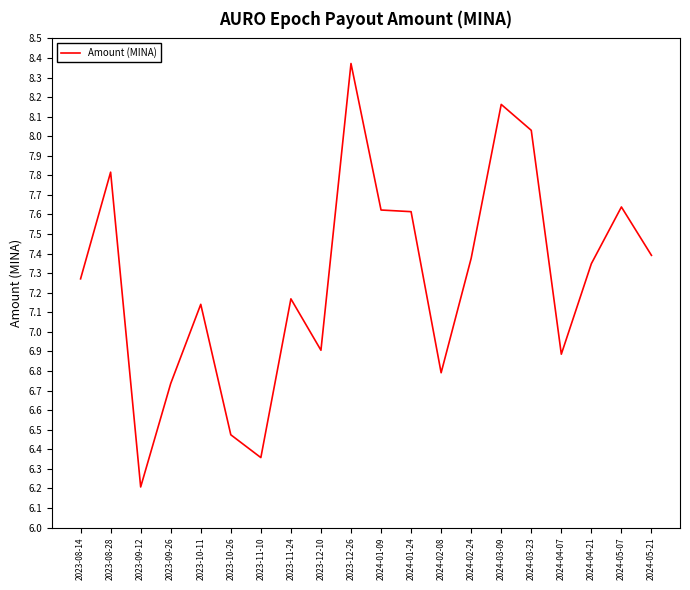

What position from the left is 2023-12-26?

10